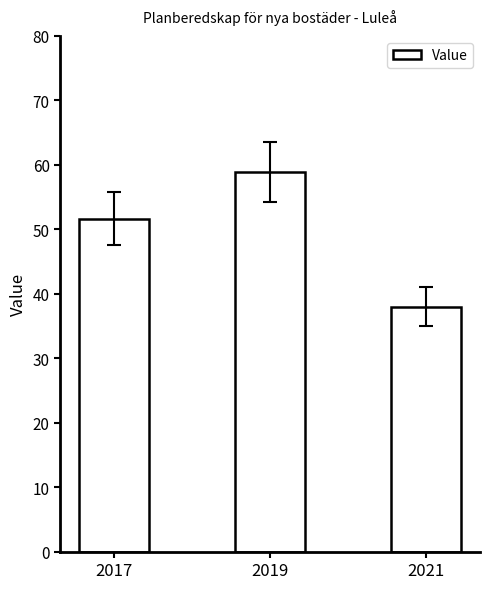

What is the sum of the values at 2021 and 2017?

89.6